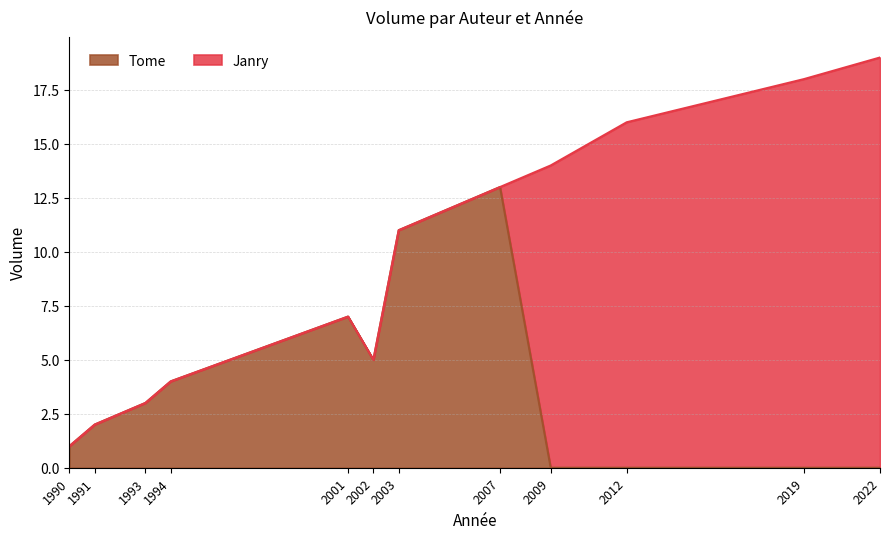

What is the difference between the second highest and minimum values?

11